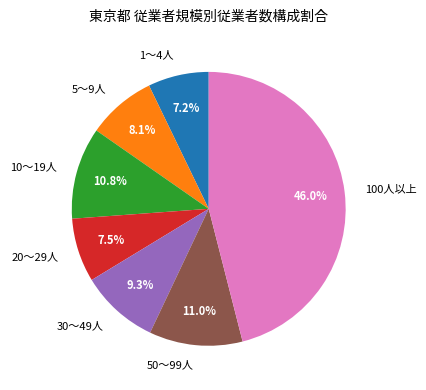

How much of the chart is everything except 50～99人?

89.0%